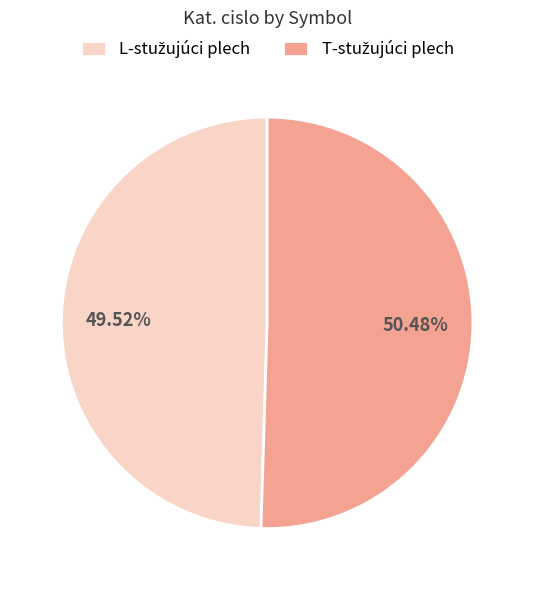

Is there any slice that represents more than half of the pie?

Yes